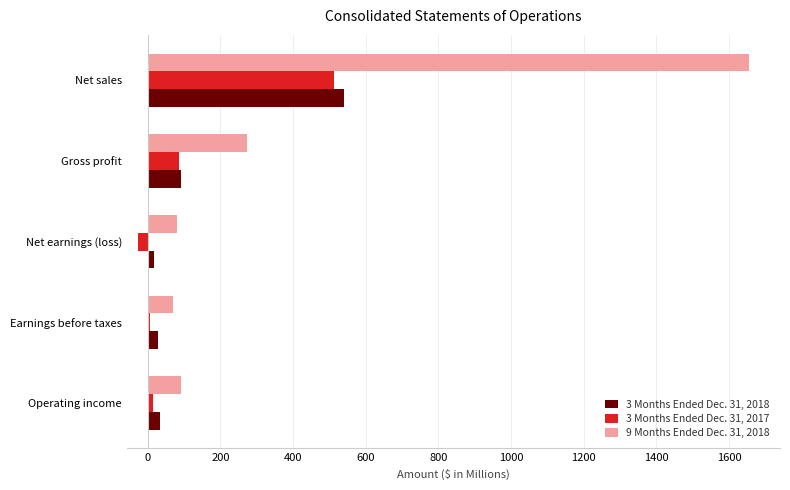

List the series in order of their peak value, highest first.

9 Months Ended Dec. 31, 2018, 3 Months Ended Dec. 31, 2018, 3 Months Ended Dec. 31, 2017